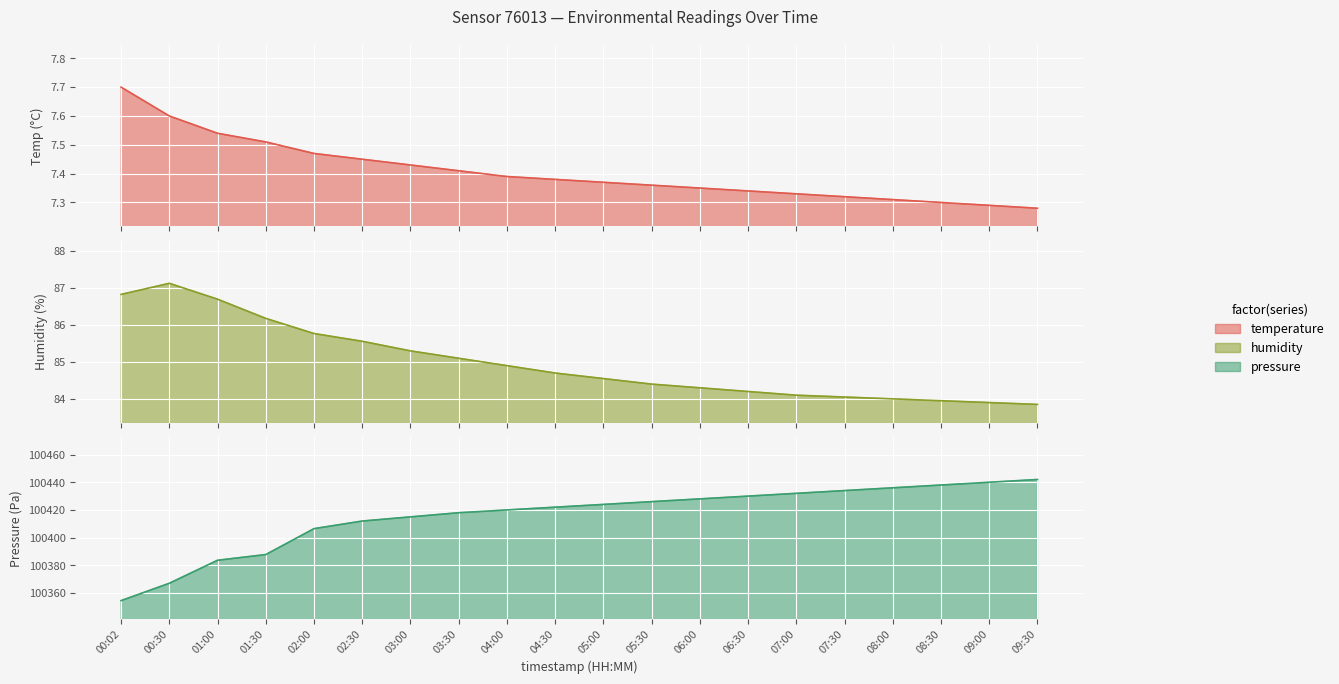

How many lines are shown in the chart?

3